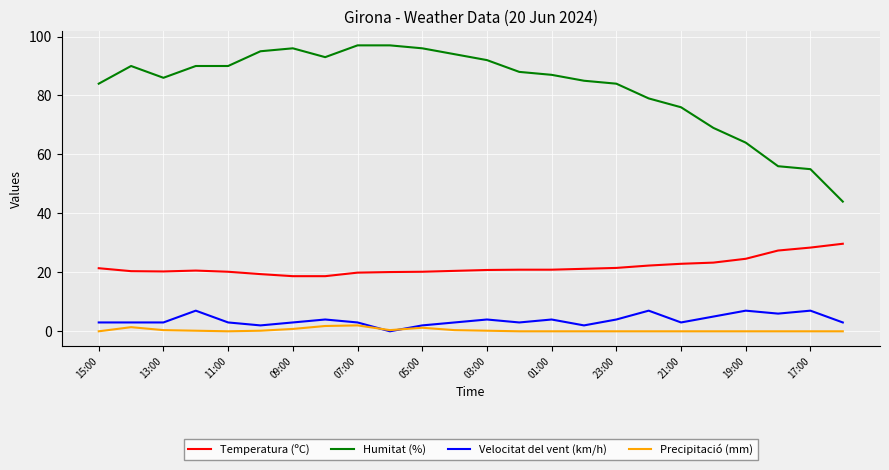

Rank the series by their maximum value, from lowest to highest.

Precipitació (mm), Velocitat del vent (km/h), Temperatura (ºC), Humitat (%)